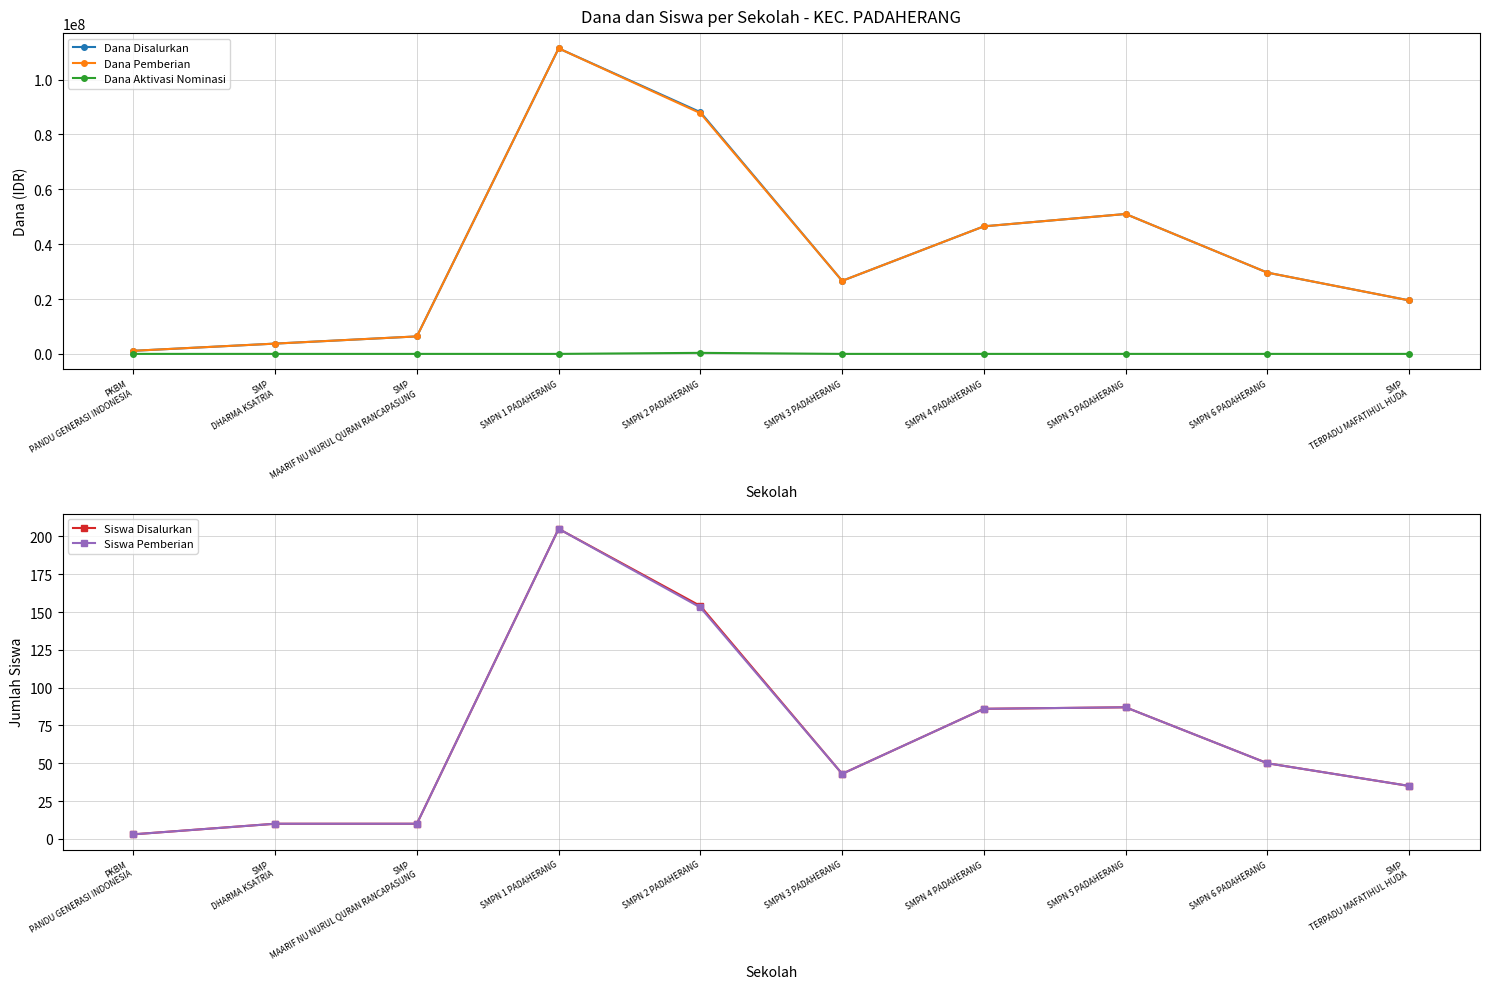

Read the Dana Pemberian value at SMPN 3 PADAHERANG.

26625000